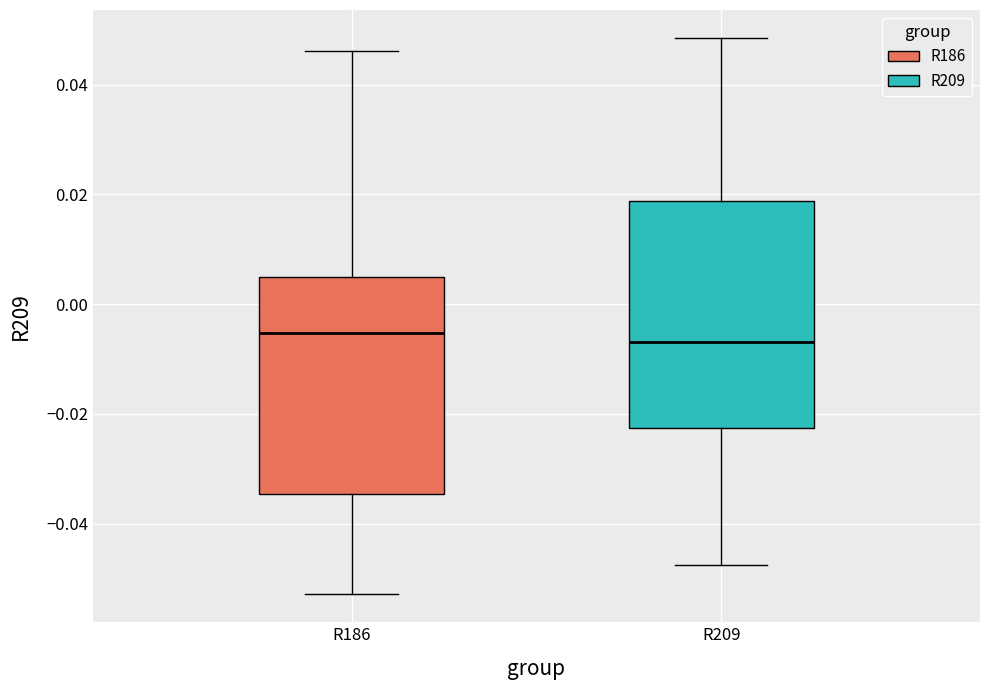

Reading left to right, read every box against the y-axis: the position of its median line, the range the box covers, and the ends of its whiskers. The values are not printed on the chart, so give them approximately, as read against the axis.

R186: median -0.006, box -0.034 to 0.004, whiskers -0.052 to 0.046
R209: median -0.006, box -0.022 to 0.018, whiskers -0.048 to 0.048